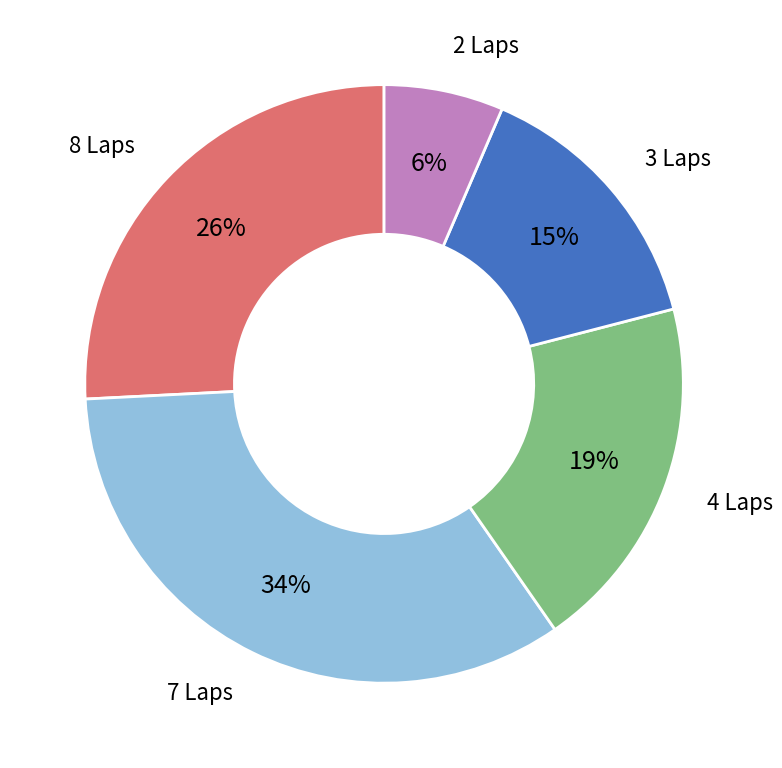

To the nearest percent, what is the average slice percentage?

20%